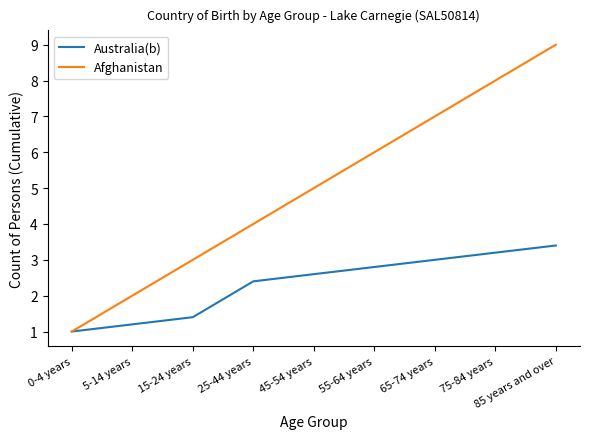

Reading left to right, what are all the values shown in this chart?

Australia(b): 1.0	1.2	1.4	2.4	2.6	2.8	3.0	3.2	3.4
Afghanistan: 1.0	2.0	3.0	4.0	5.0	6.0	7.0	8.0	9.0